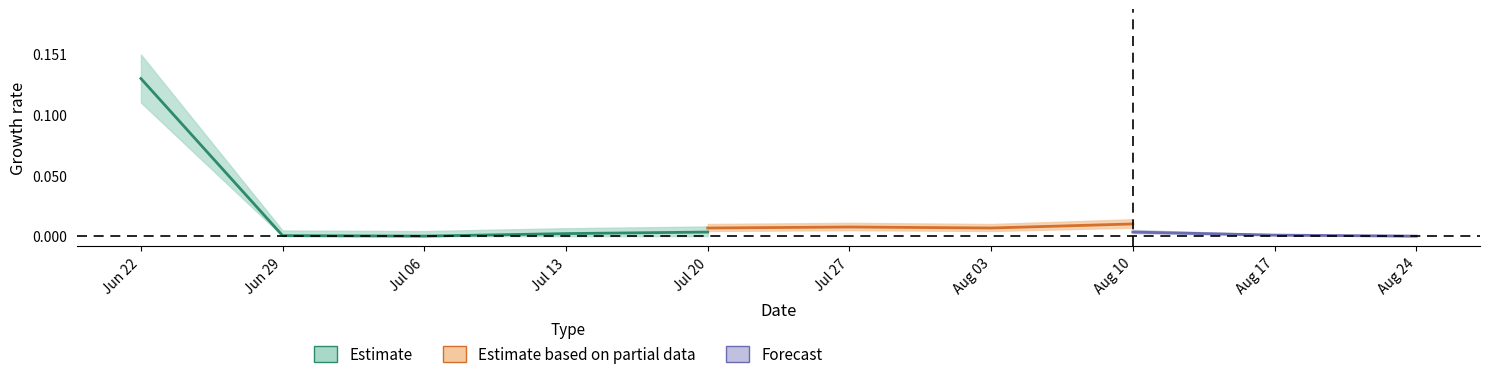

The Coal series shows 0.8 at Transport/Postal. True or false?

False